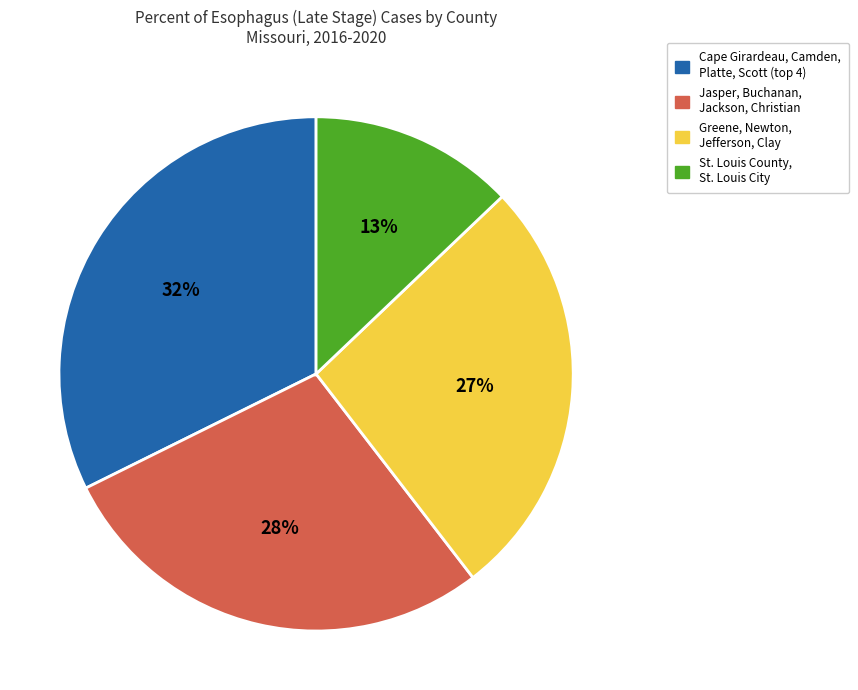

Which slice is the largest?

Cape Girardeau, Camden, Platte, Scott (top 4)